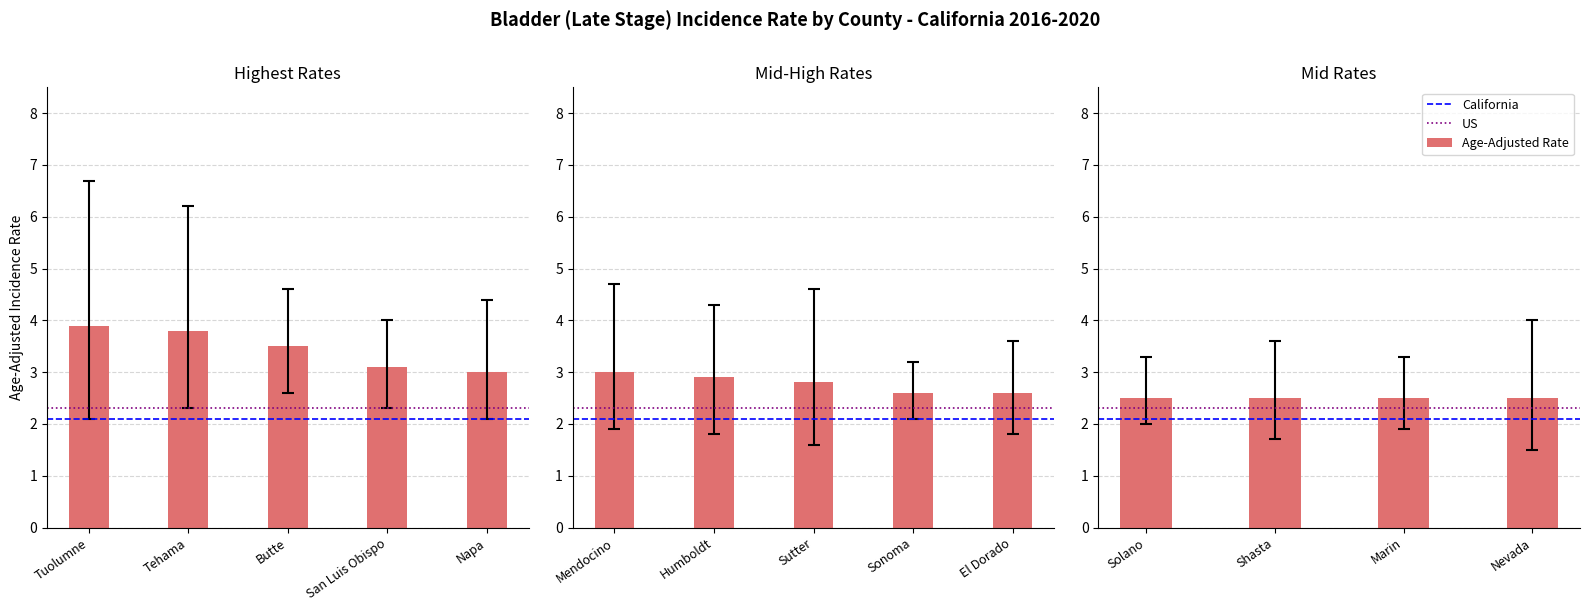

What is the difference between the Age-Adjusted Rate values at Sutter and Solano?

0.3